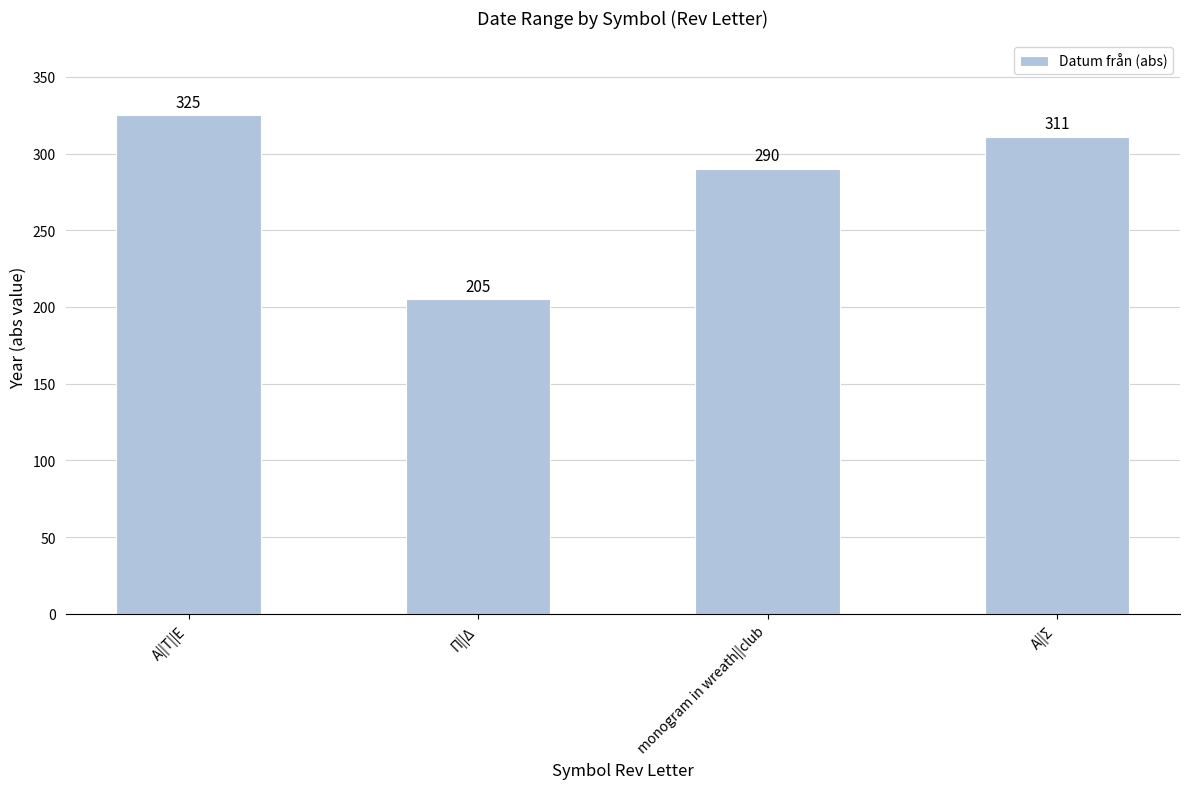

At which category does the chart reach its peak across all series?

Α||Τ||Ε